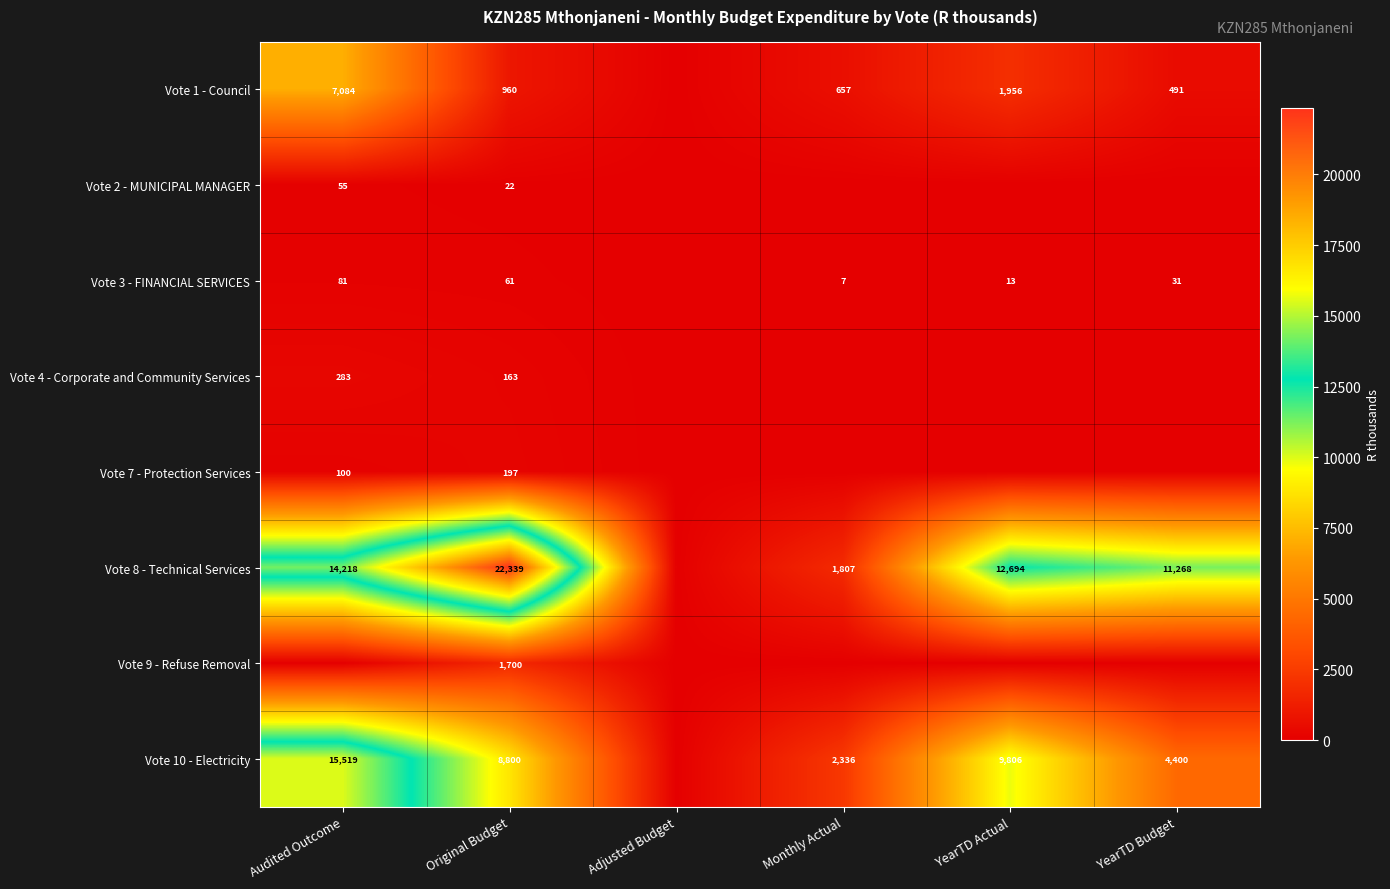

What is the difference between the highest and lowest values at Original Budget?

22317